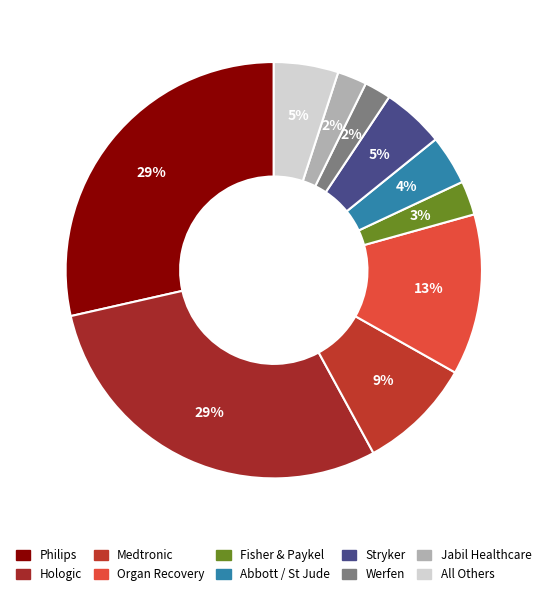

To the nearest percent, what portion does Medtronic represent?

9%